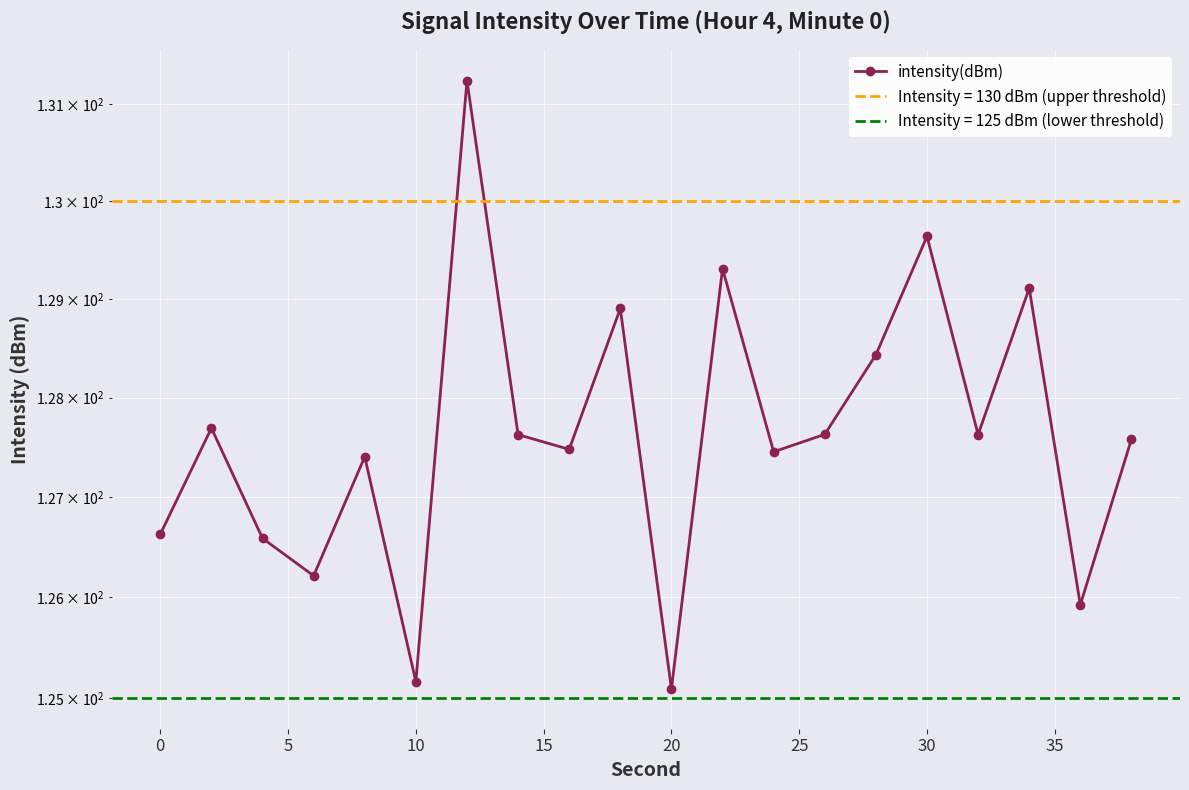

True or false: there are more than 1 points higher than both neighbors.

True